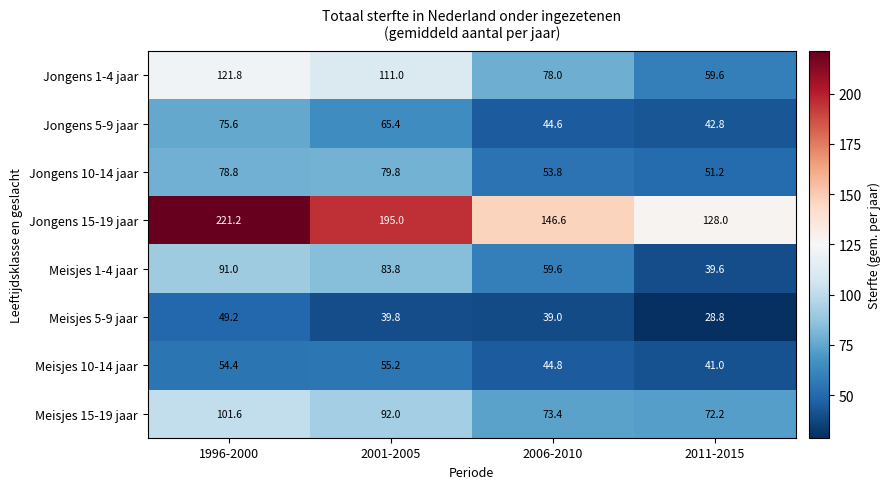

How many categories are shown in the chart?

4